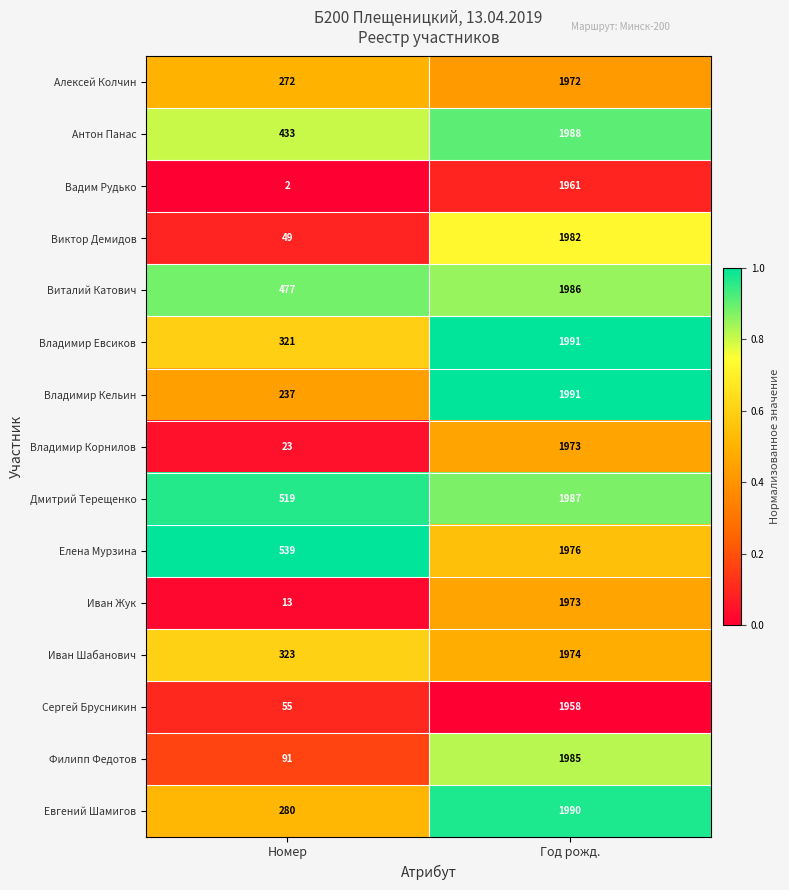

Which series has the widest spread of values?

Иван Жук